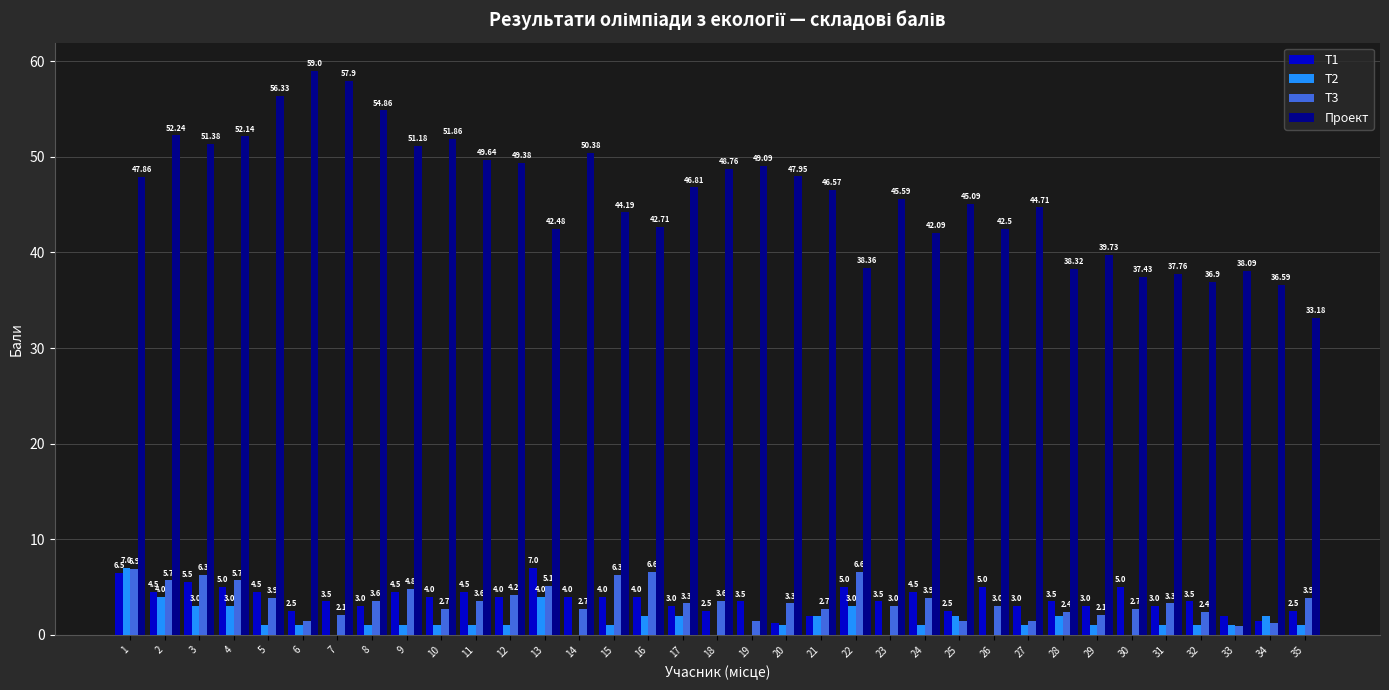

What is the sum of all Т2 values?

52.0